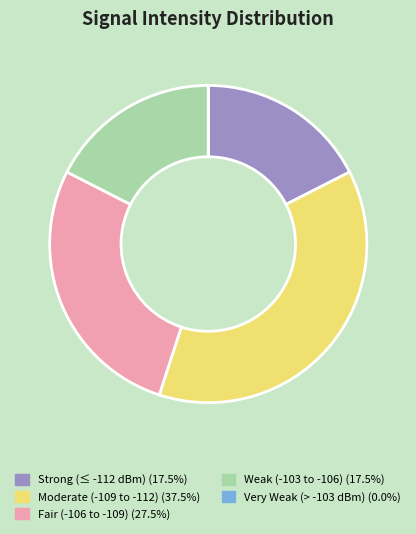

Is there any slice that represents more than half of the pie?

No